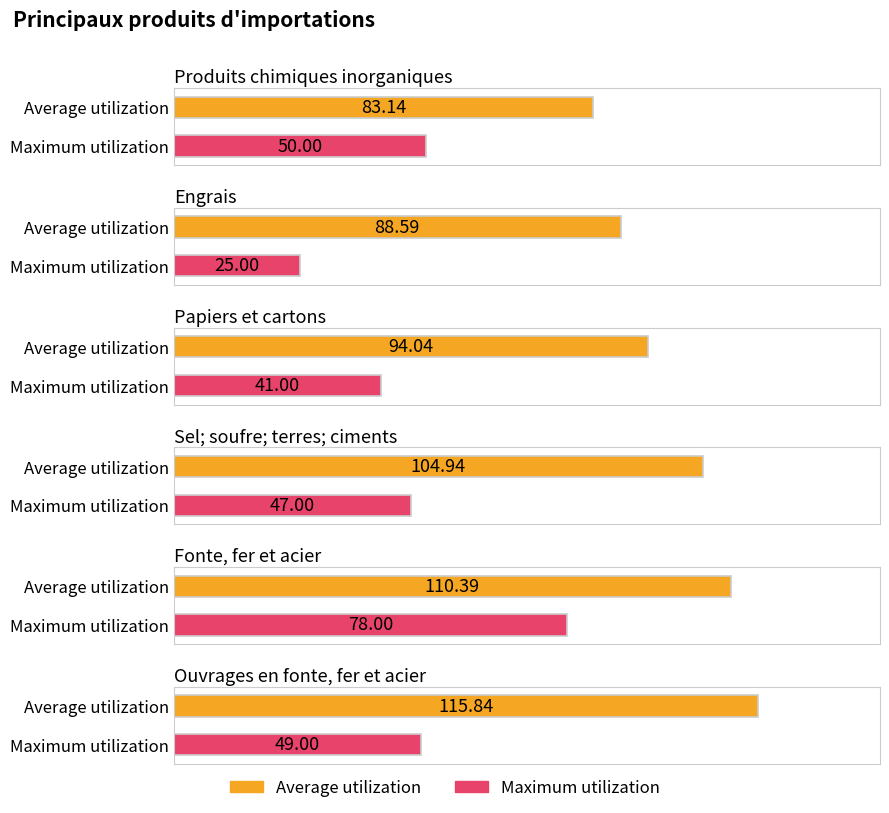

How many groups of bars are there?

6